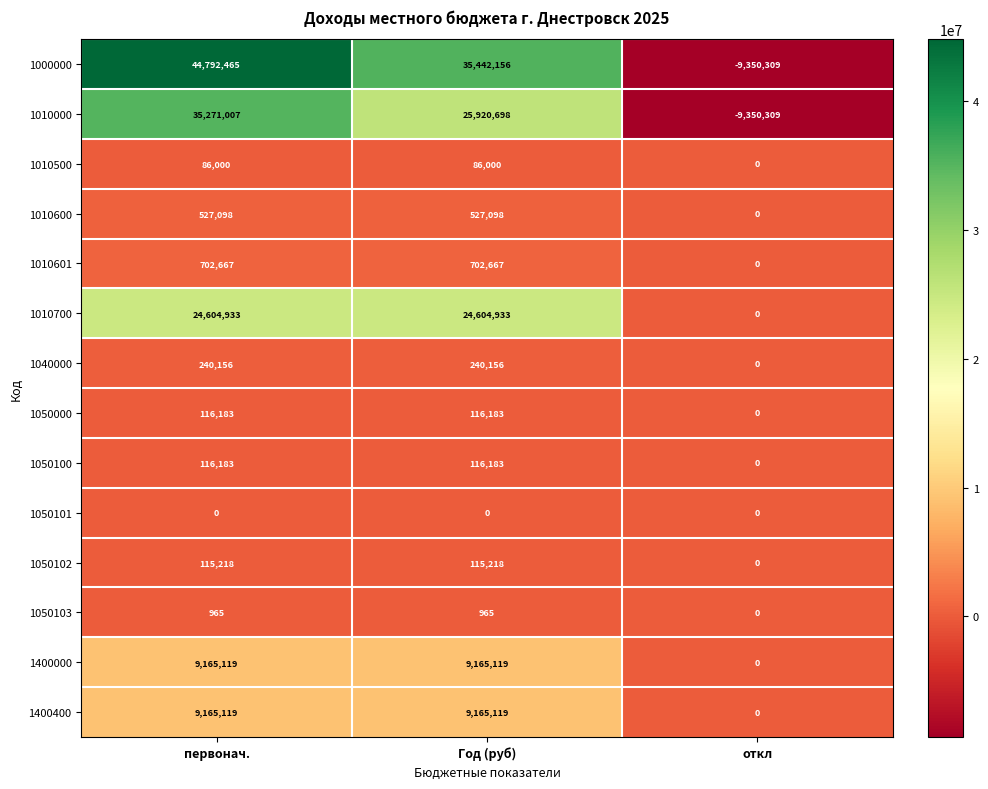

What is the difference between the maximum and minimum values in the 1400000 series?

9165119